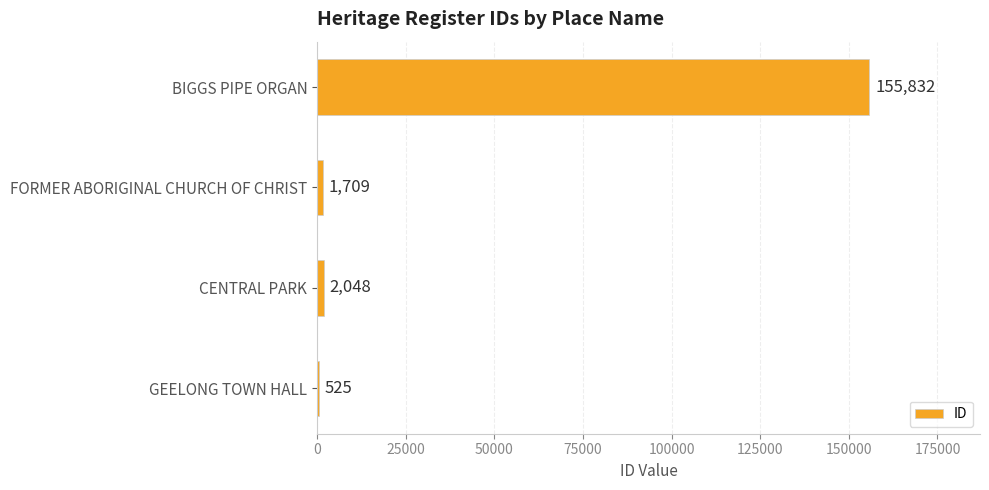

Reading bottom to top, extract all data points from this chart.

GEELONG TOWN HALL=525	CENTRAL PARK=2048	FORMER ABORIGINAL CHURCH OF CHRIST=1709	BIGGS PIPE ORGAN=155832